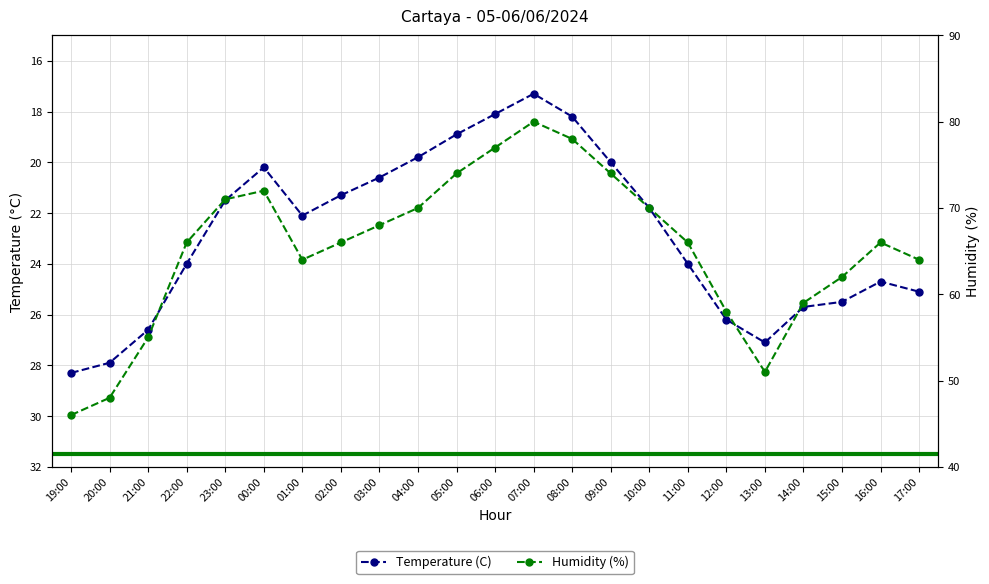

The Humidity (%) series shows 12.3 at 13:00. True or false?

False